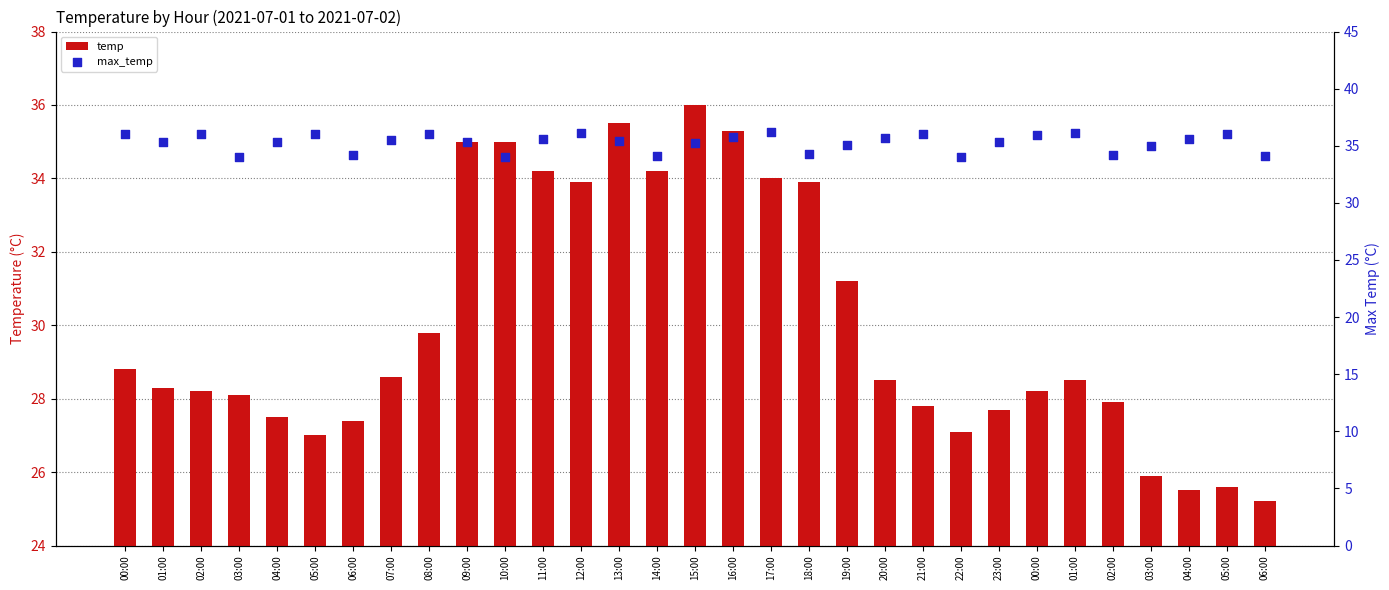

Which series reaches the maximum Y coordinate?

max_temp